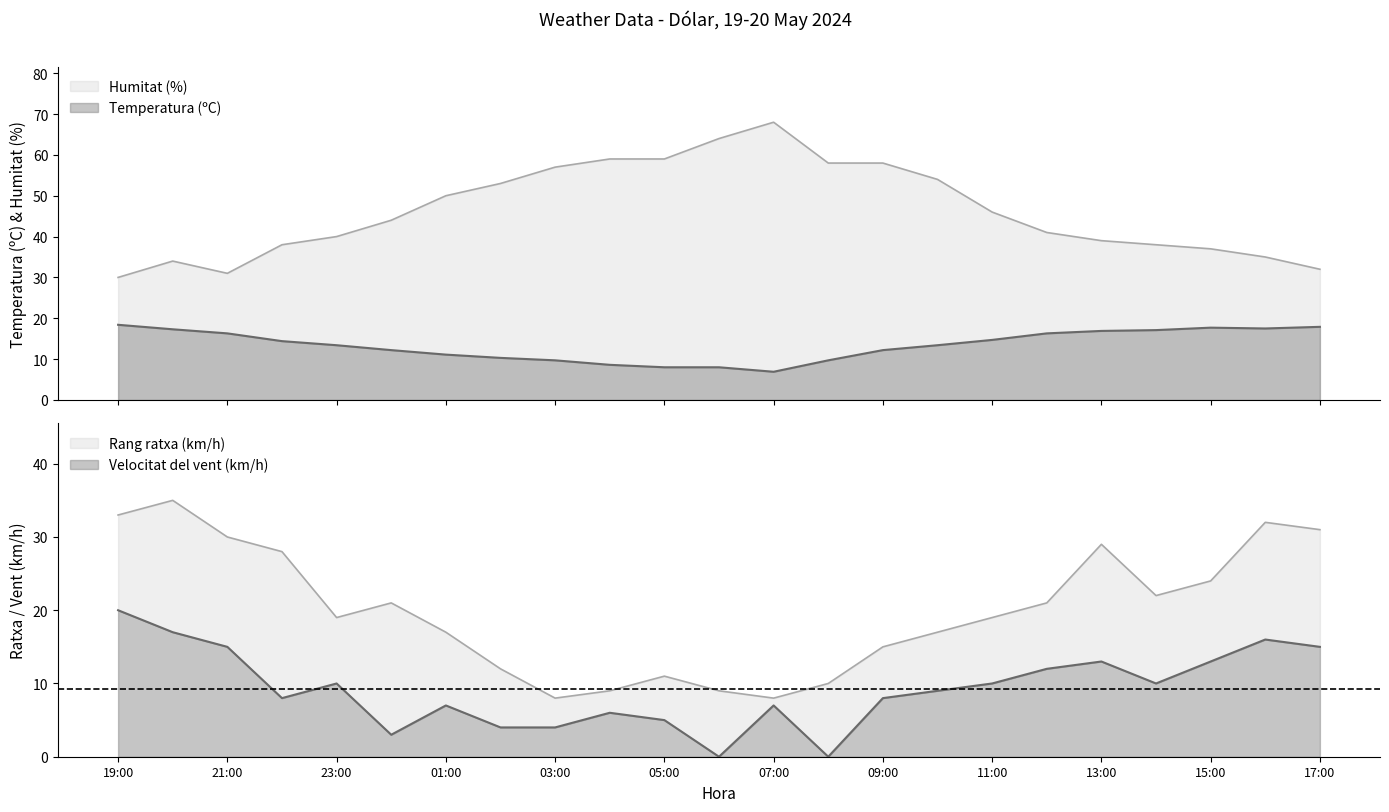

What is the total value across all series at 13:00?

97.9